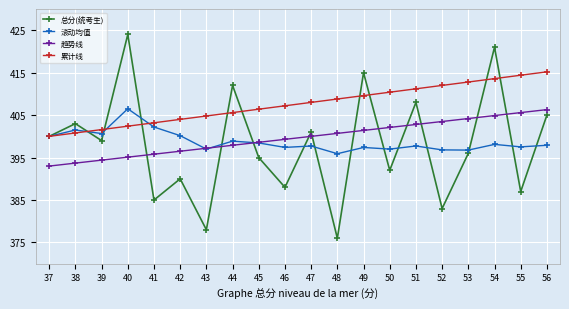

True or false: 趋势线 and 总分(统考生) intersect in this chart.

True